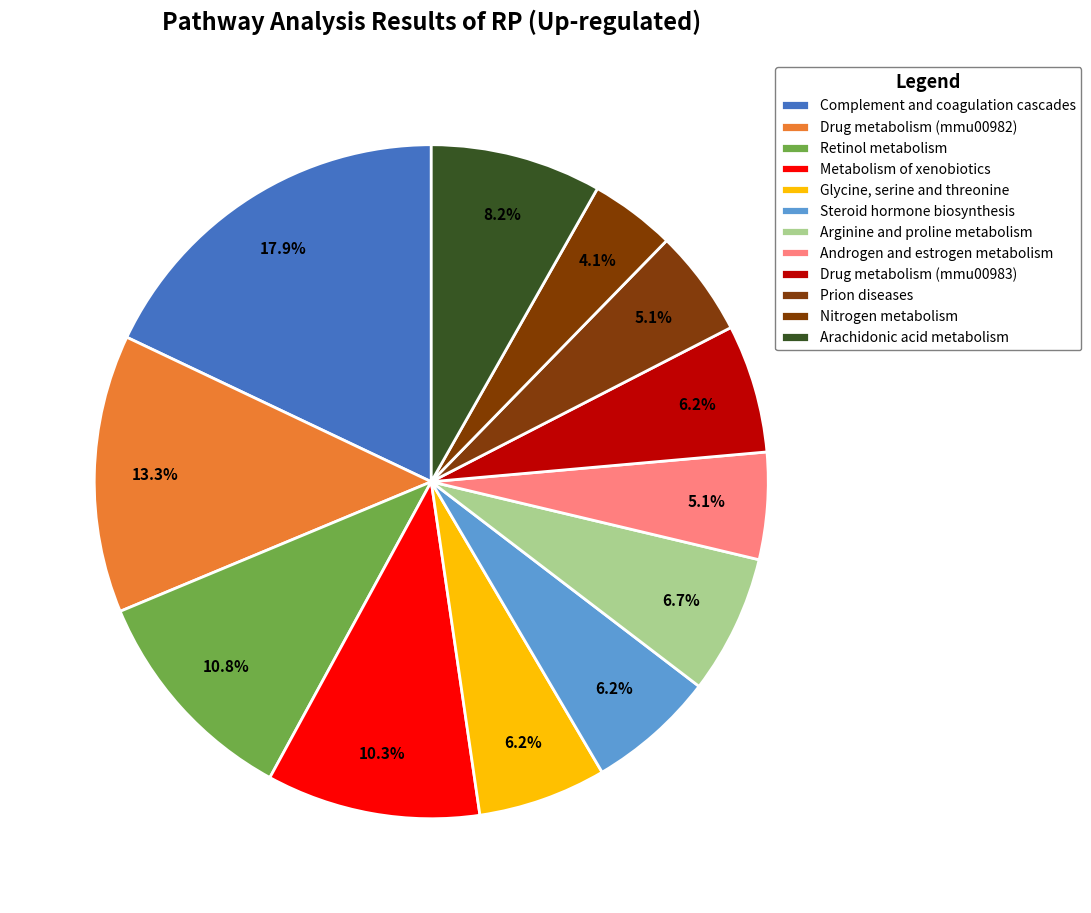

Which category has the smallest portion of the pie?

Nitrogen metabolism